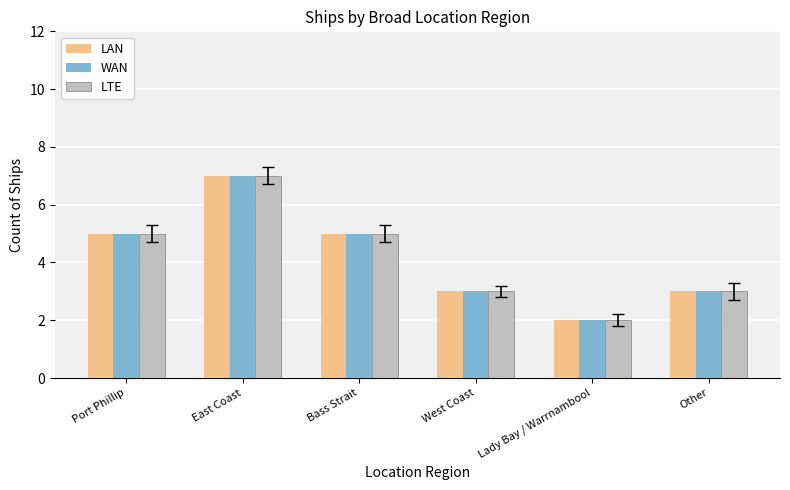

What is the maximum value for LTE?

7